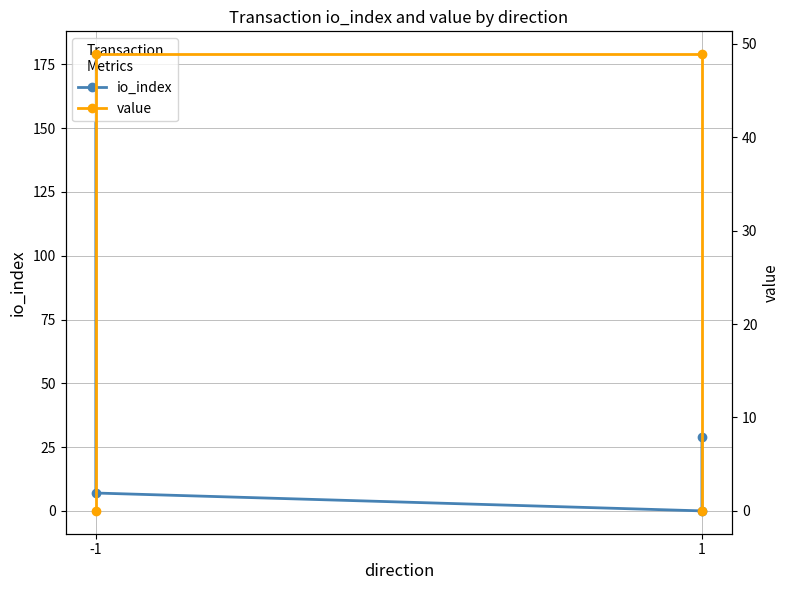

At which label does value first exceed 48?

-1